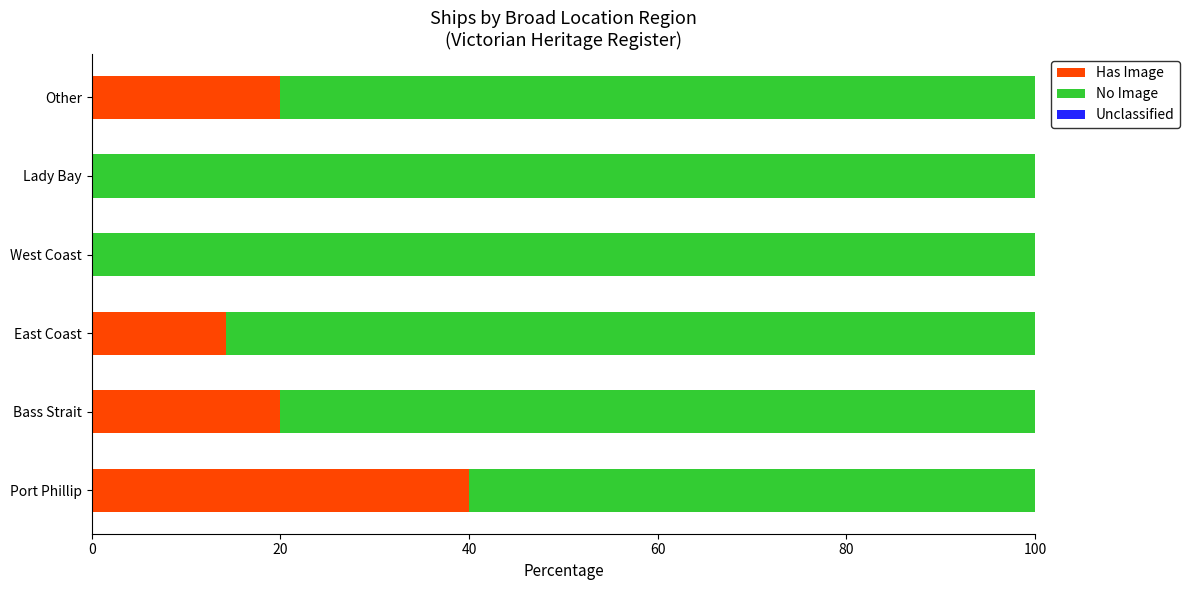

The value of Has Image at East Coast is 4.7. True or false?

False